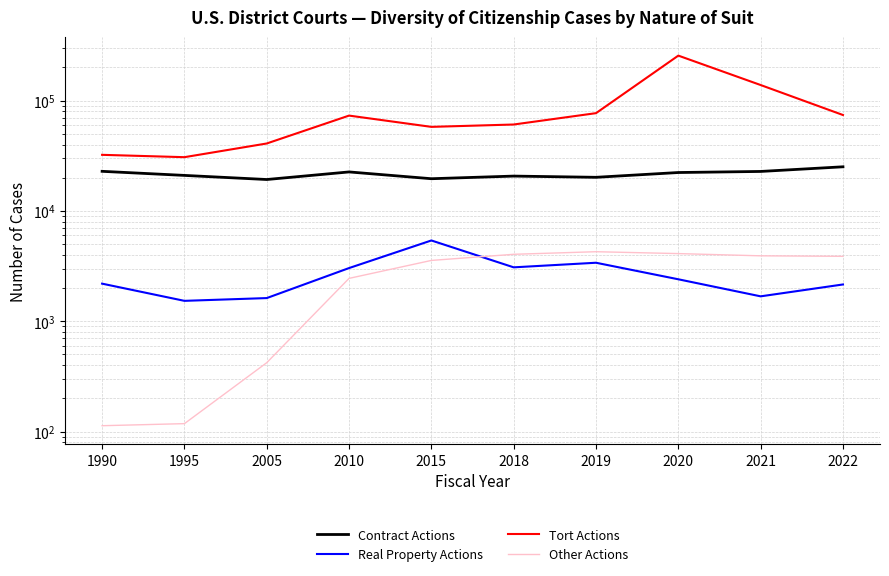

At which category is the sum across all series the highest?

2020